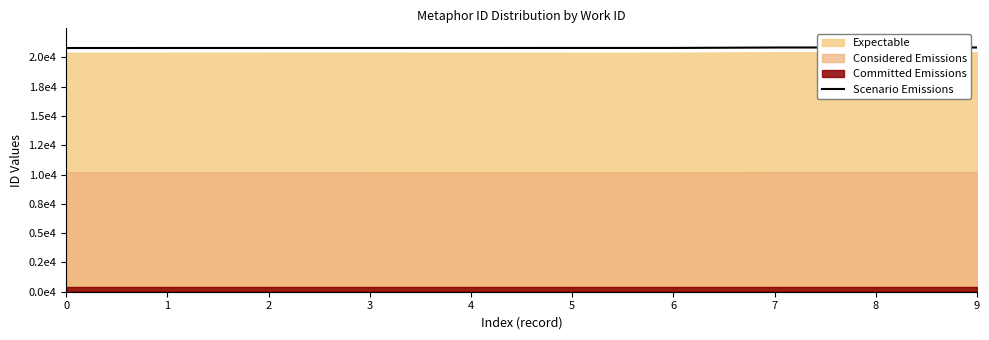

Which has a higher value, 2 or 9?

9